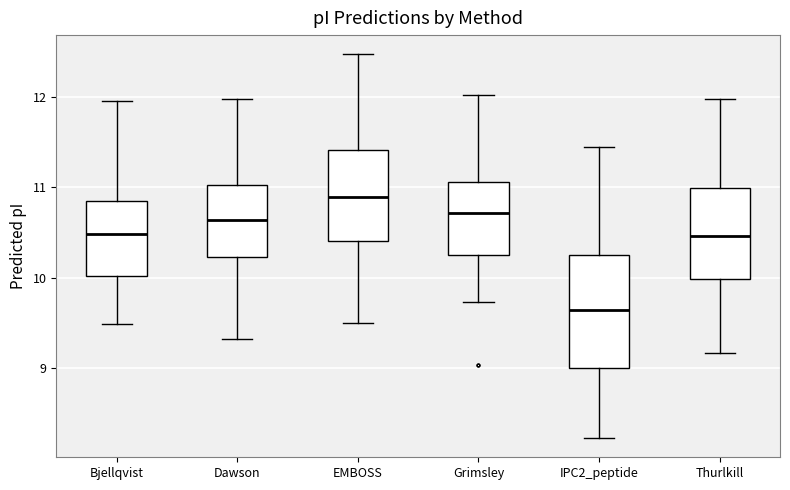

Where does the median line of the box for Dawson sit on the y-axis? The values are not printed on the chart, so give them approximately, as read against the axis.

10.6